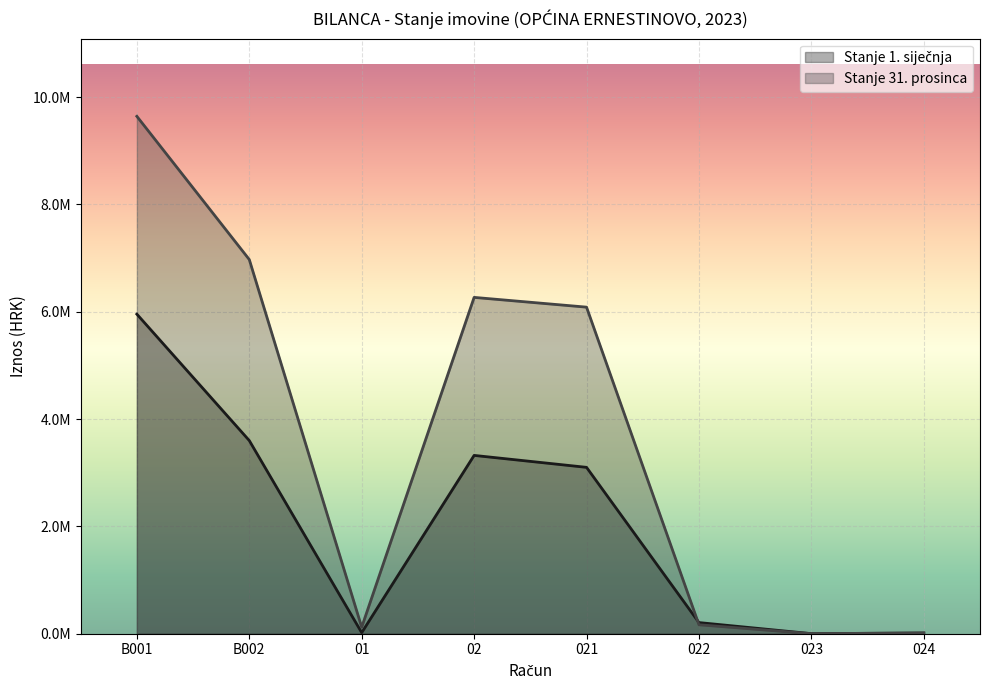

At which category does the chart reach its minimum across all series?

023